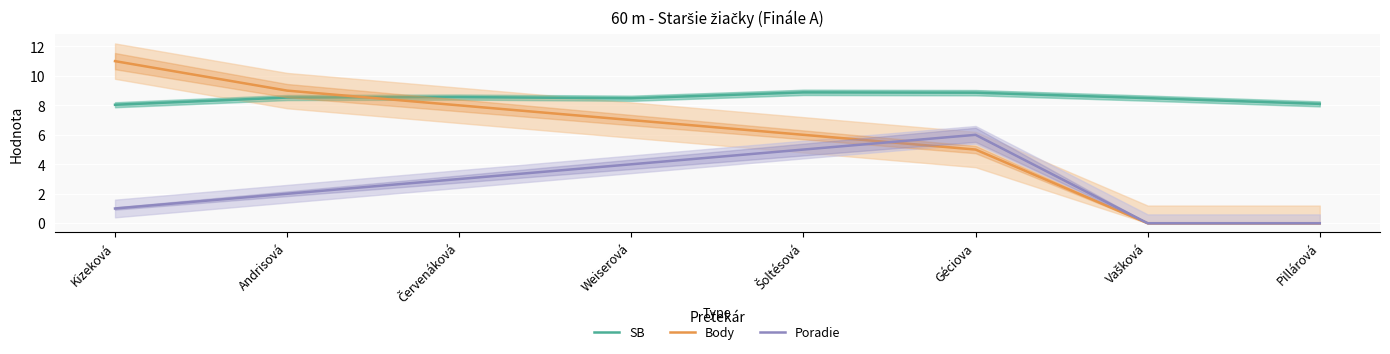

At which category does the chart reach its peak across all series?

Kizeková